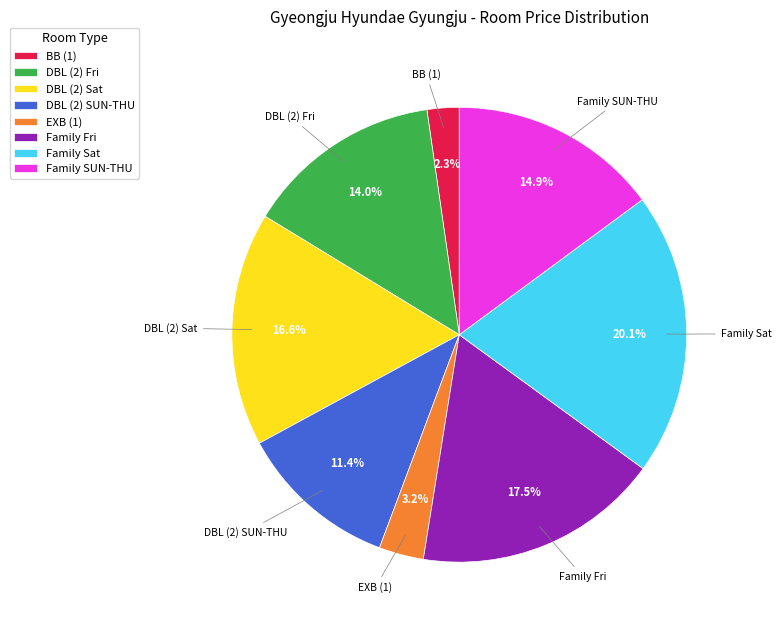

Which category has the biggest portion of the pie?

Family Sat